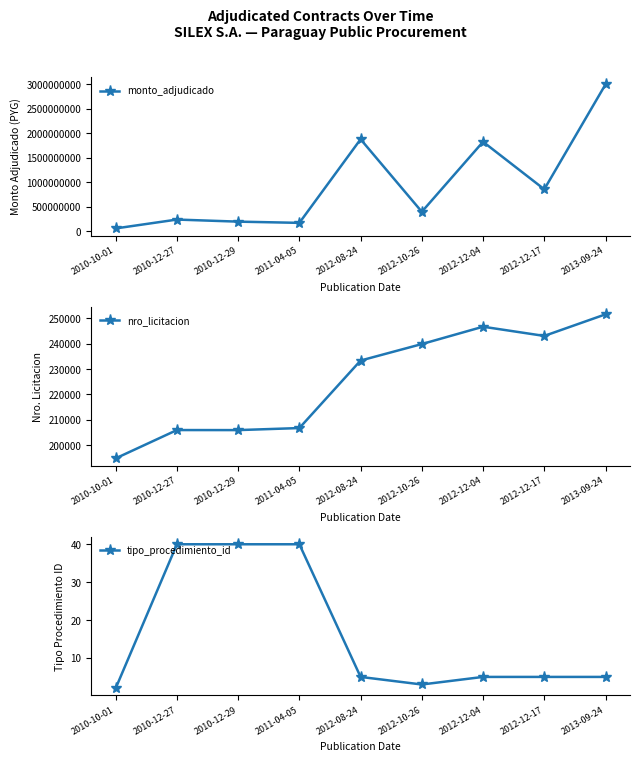

At 2012-10-26, list the series in order from largest to smallest.

monto_adjudicado, nro_licitacion, tipo_procedimiento_id